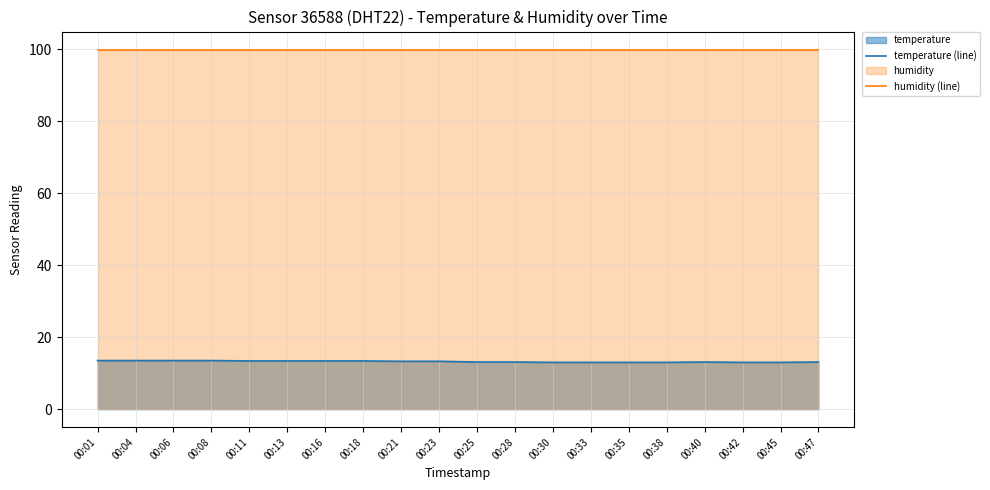

Reading left to right, extract all data points from this chart.

temperature (line): 13.5	13.5	13.5	13.5	13.4	13.4	13.4	13.4	13.3	13.3	13.1	13.1	13.0	13.0	13.0	13.0	13.1	13.0	13.0	13.1
humidity (line): 99.9	99.9	99.9	99.9	99.9	99.9	99.9	99.9	99.9	99.9	99.9	99.9	99.9	99.9	99.9	99.9	99.9	99.9	99.9	99.9